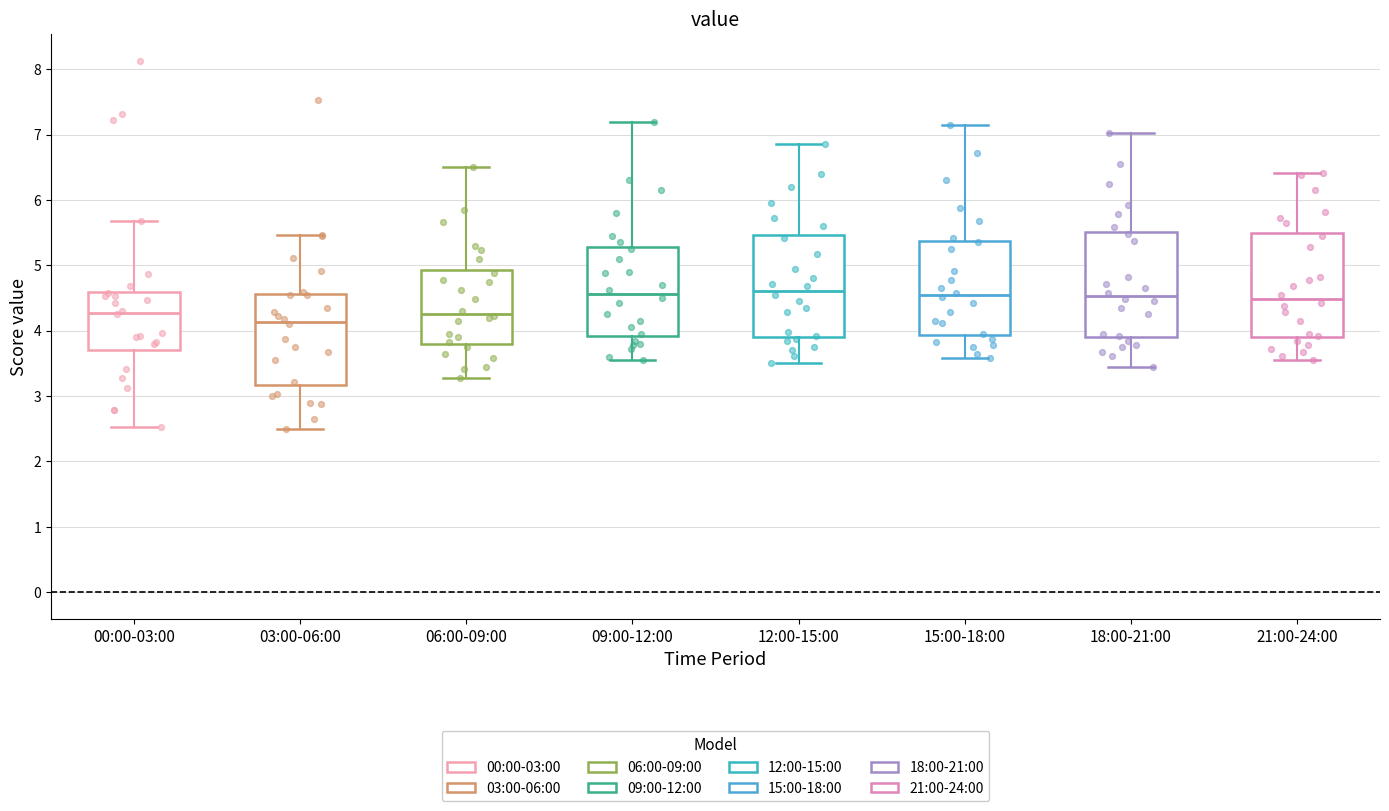

Where does the upper whisker of the box for 12:00-15:00 end on the y-axis? The values are not printed on the chart, so give them approximately, as read against the axis.

6.9